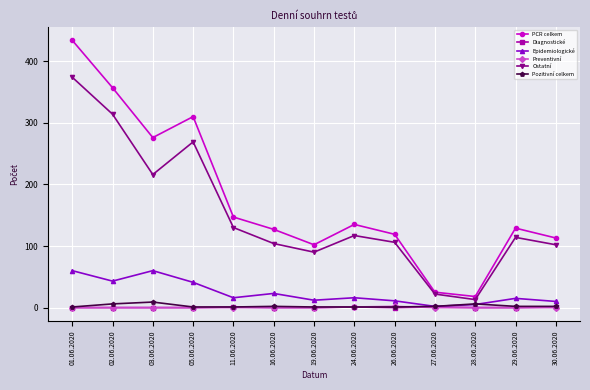

Is it true that PCR celkem equals 434 at 01.06.2020?

True